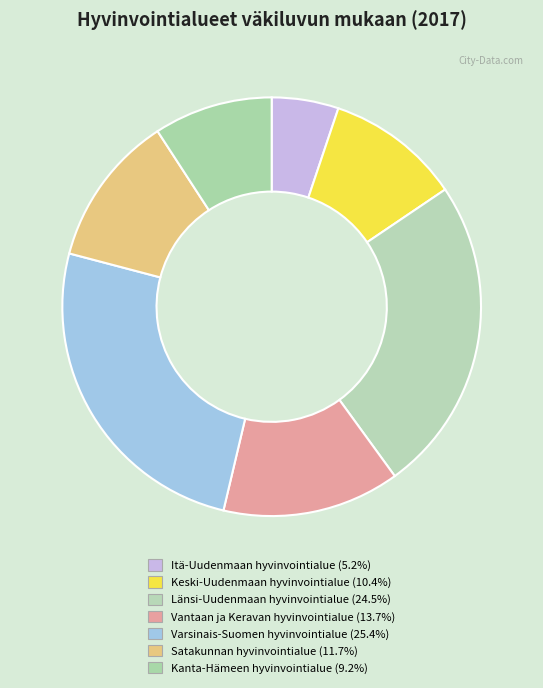

Which category has the smallest portion of the pie?

Itä-Uudenmaan hyvinvointialue